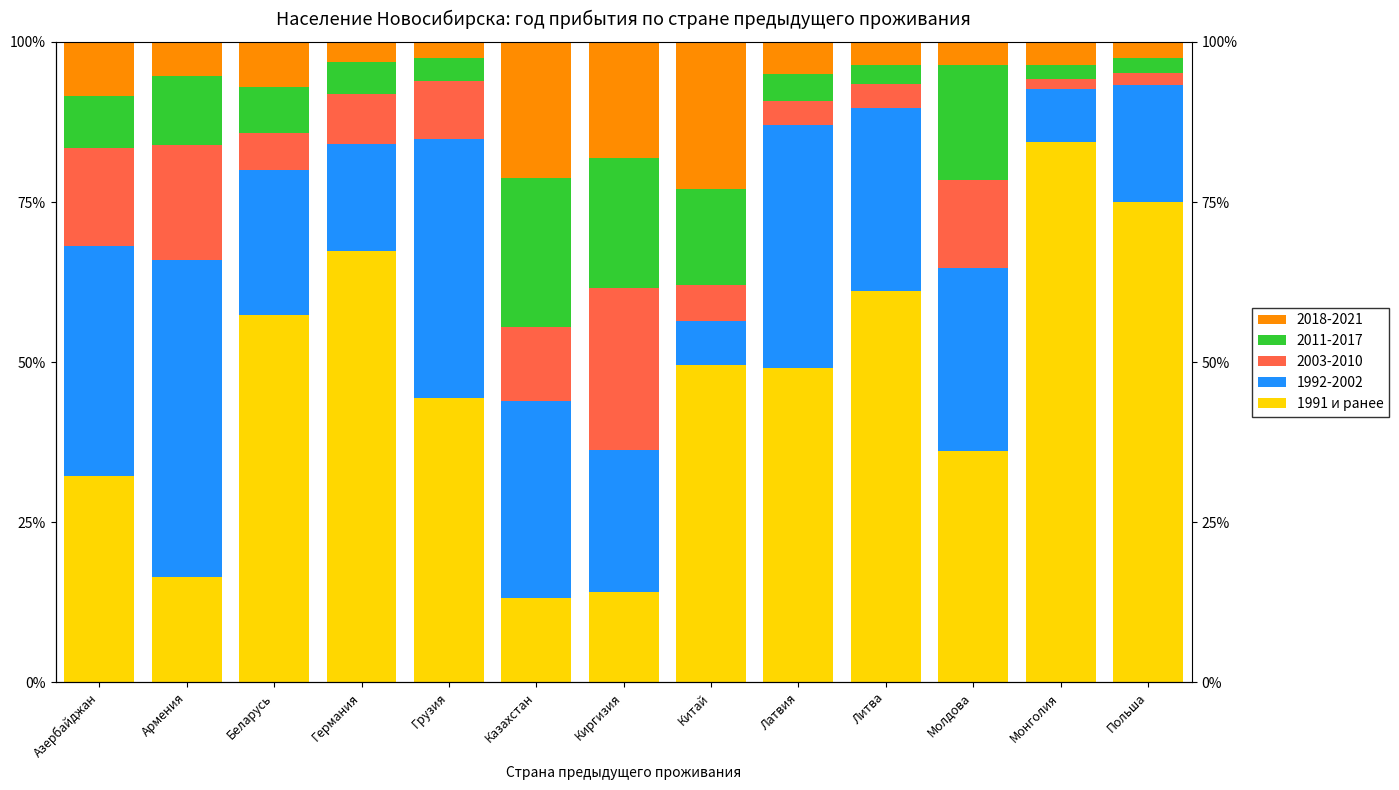

Rank the categories by value from lowest to highest.

Казахстан, Киргизия, Армения, Азербайджан, Молдова, Грузия, Латвия, Китай, Беларусь, Литва, Германия, Польша, Монголия